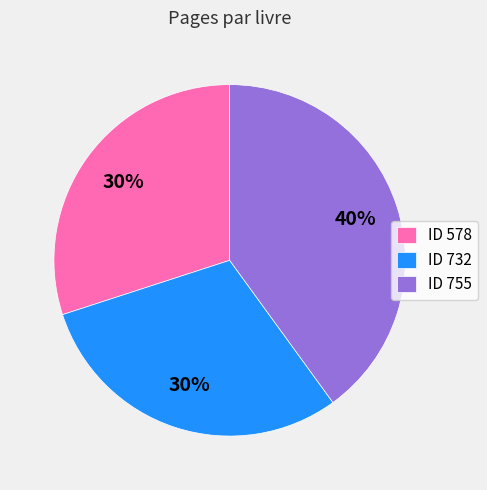

Which category has the biggest portion of the pie?

ID 755